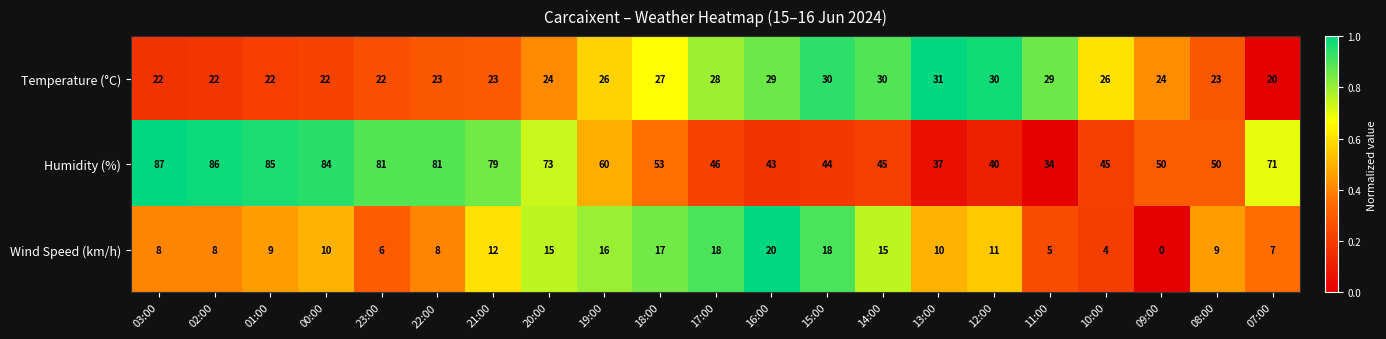

Rank the series at 21:00 from lowest to highest value.

Wind Speed (km/h), Temperature (°C), Humidity (%)